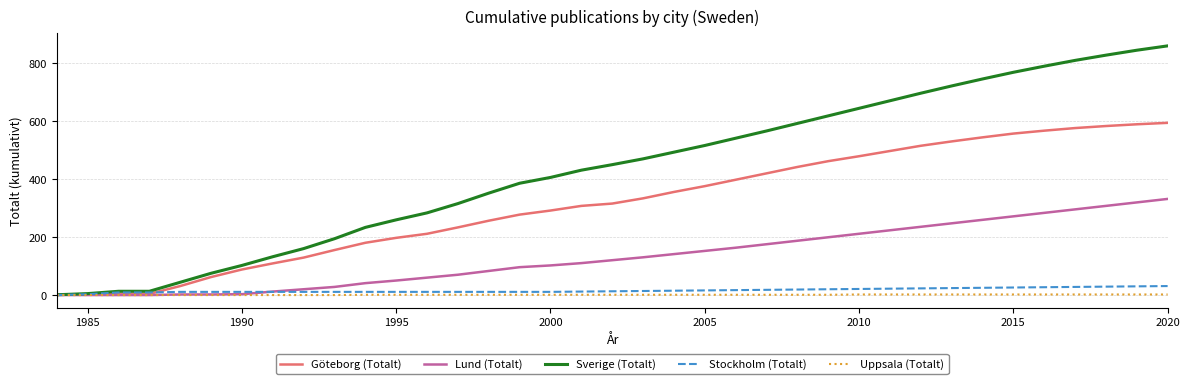

Which series has the largest range (max minus min)?

Sverige (Totalt)